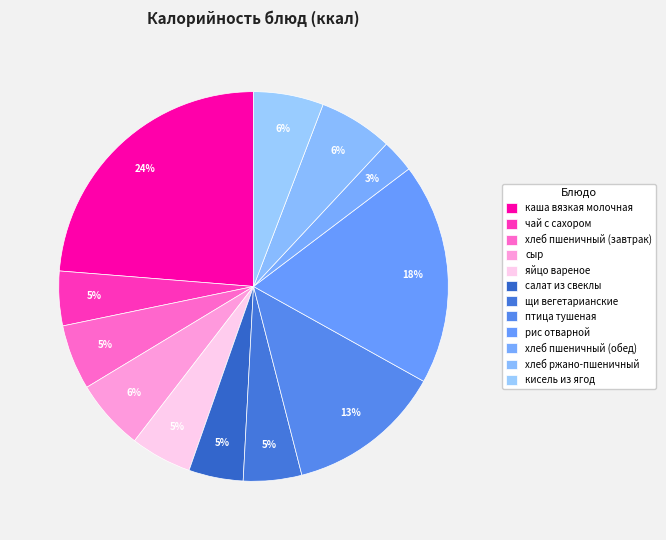

How much of the chart is everything except чай с сахором?

95.5%